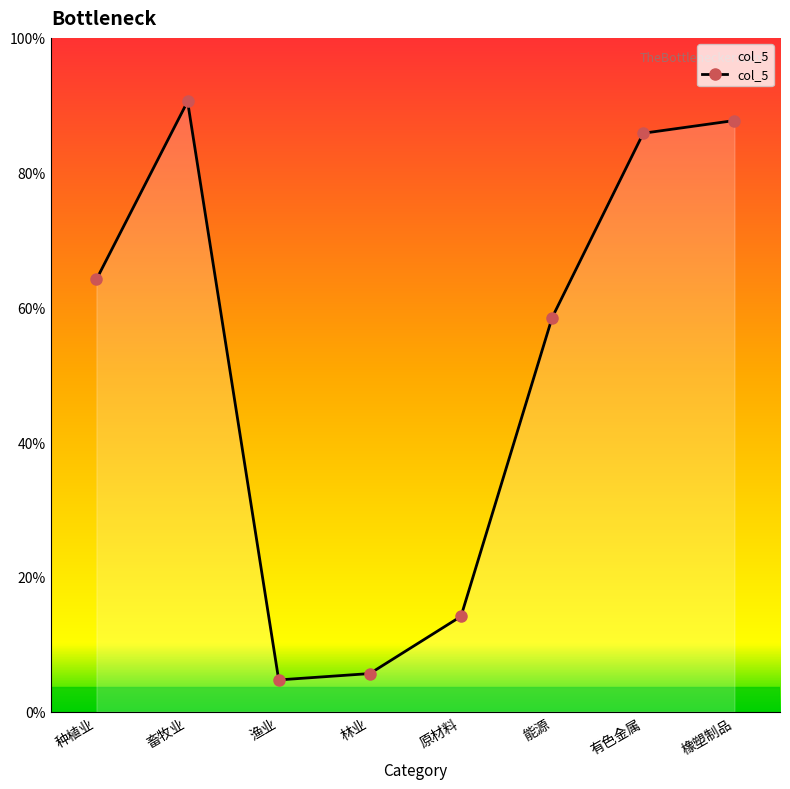

Is this an area chart (filled region under the line)?

Yes